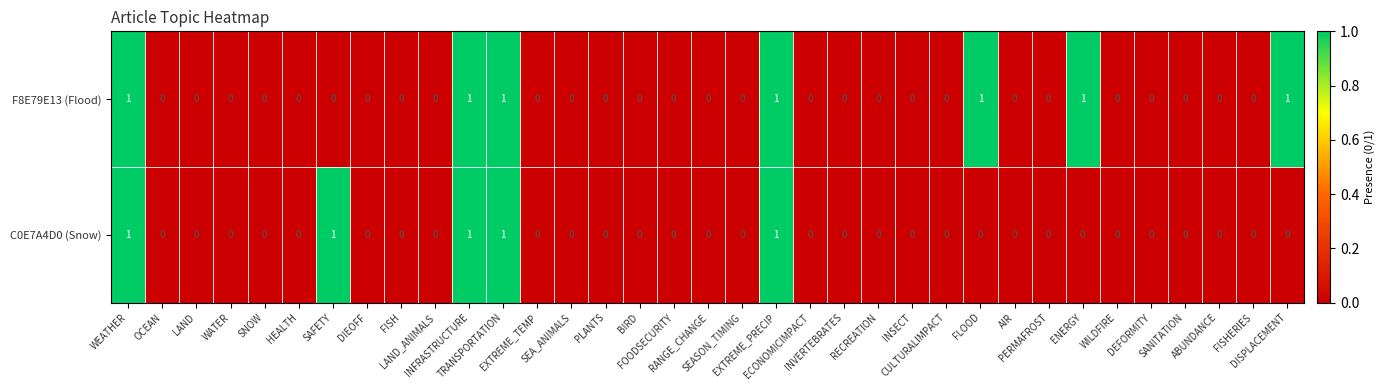

Count the C0E7A4D0 (Snow) values in the range 0 to 1.

35